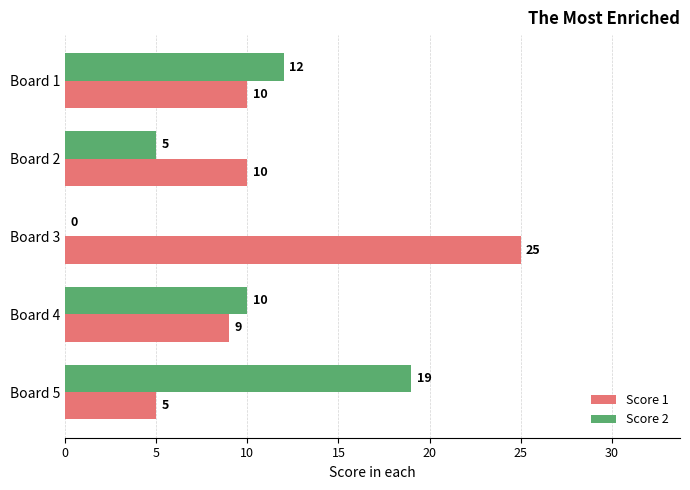

The value of Score 2 at Board 2 is 5. True or false?

True